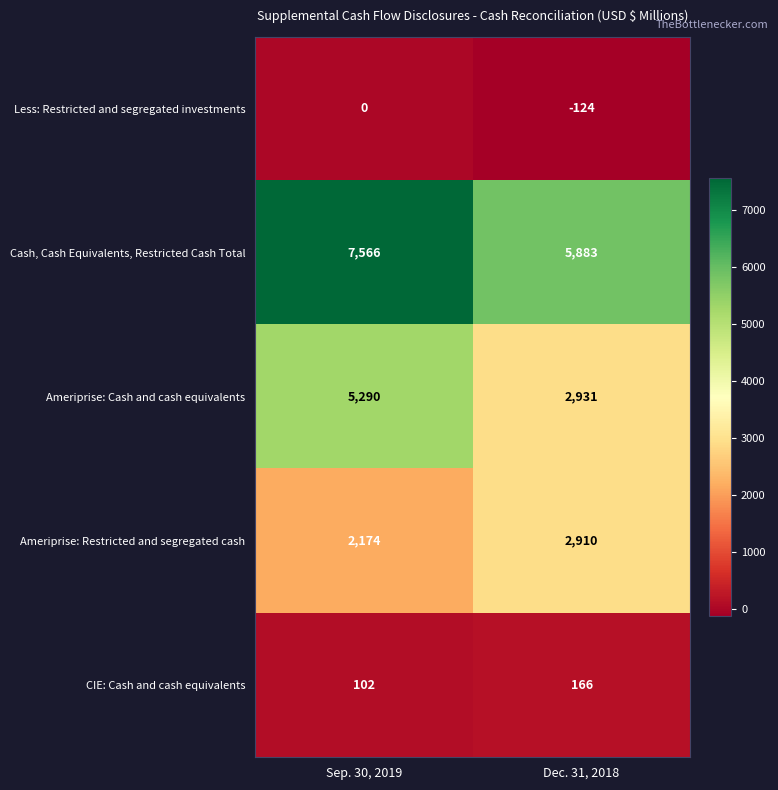

What is the total value across all series at Dec. 31, 2018?

11766